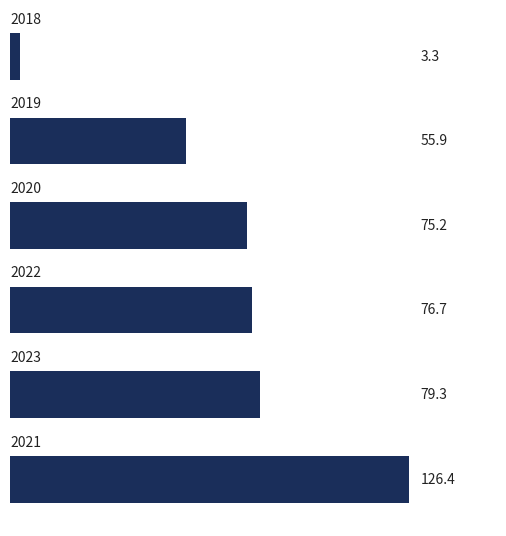

What is the minimum value shown in the chart?

3.3